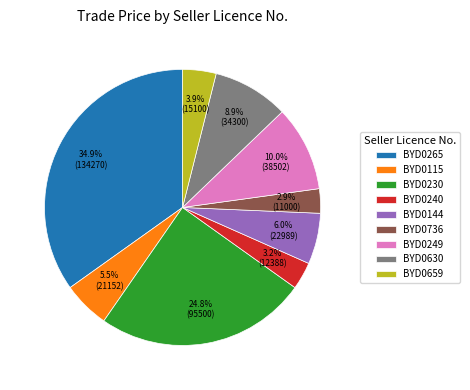

Which category has the biggest portion of the pie?

BYD0265